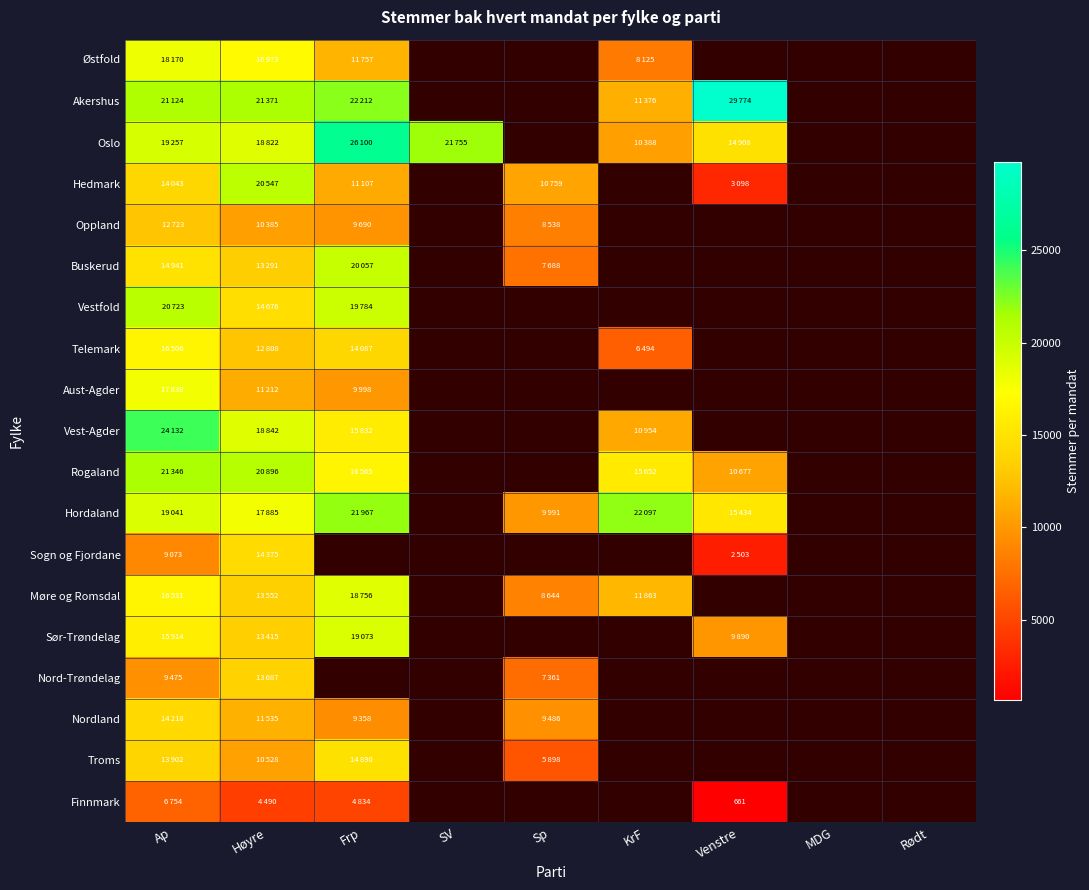

Count the number of categories in the chart.

9